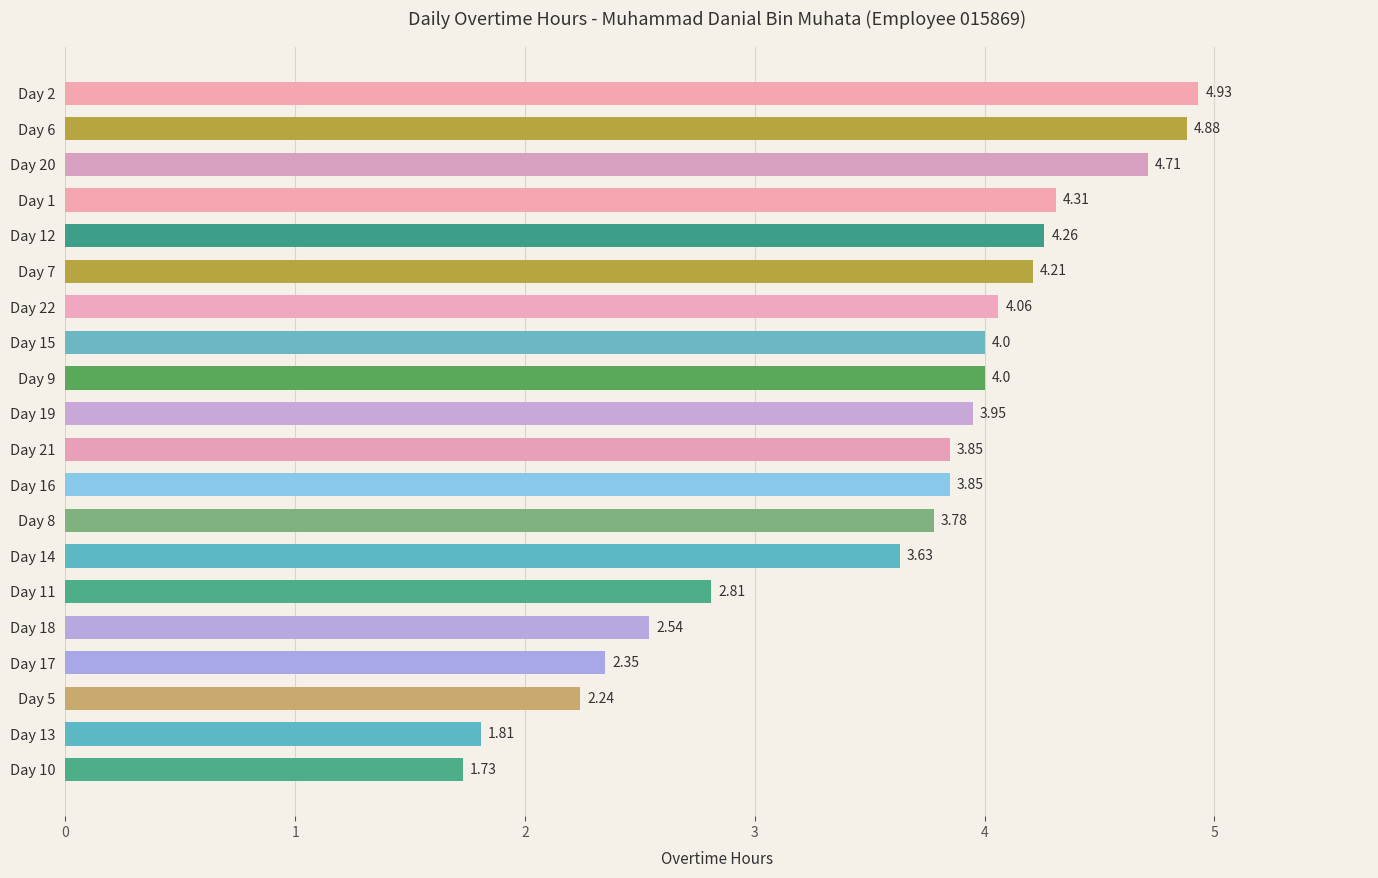

Which has a higher value, Day 14 or Day 15?

Day 15